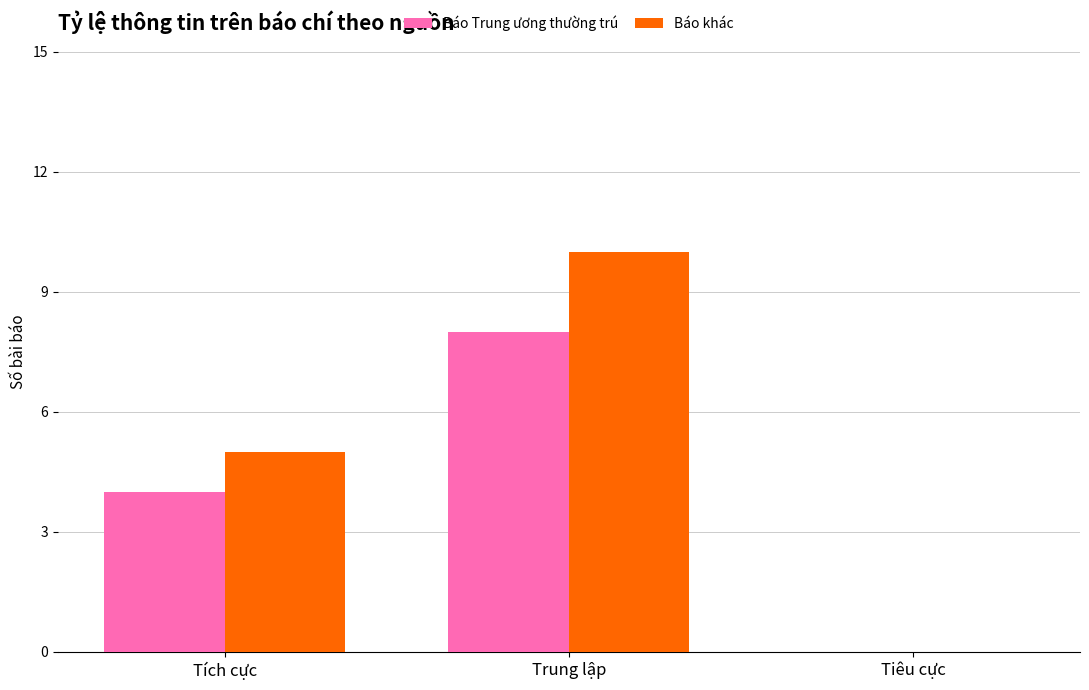

Which series has the largest range (max minus min)?

Báo khác